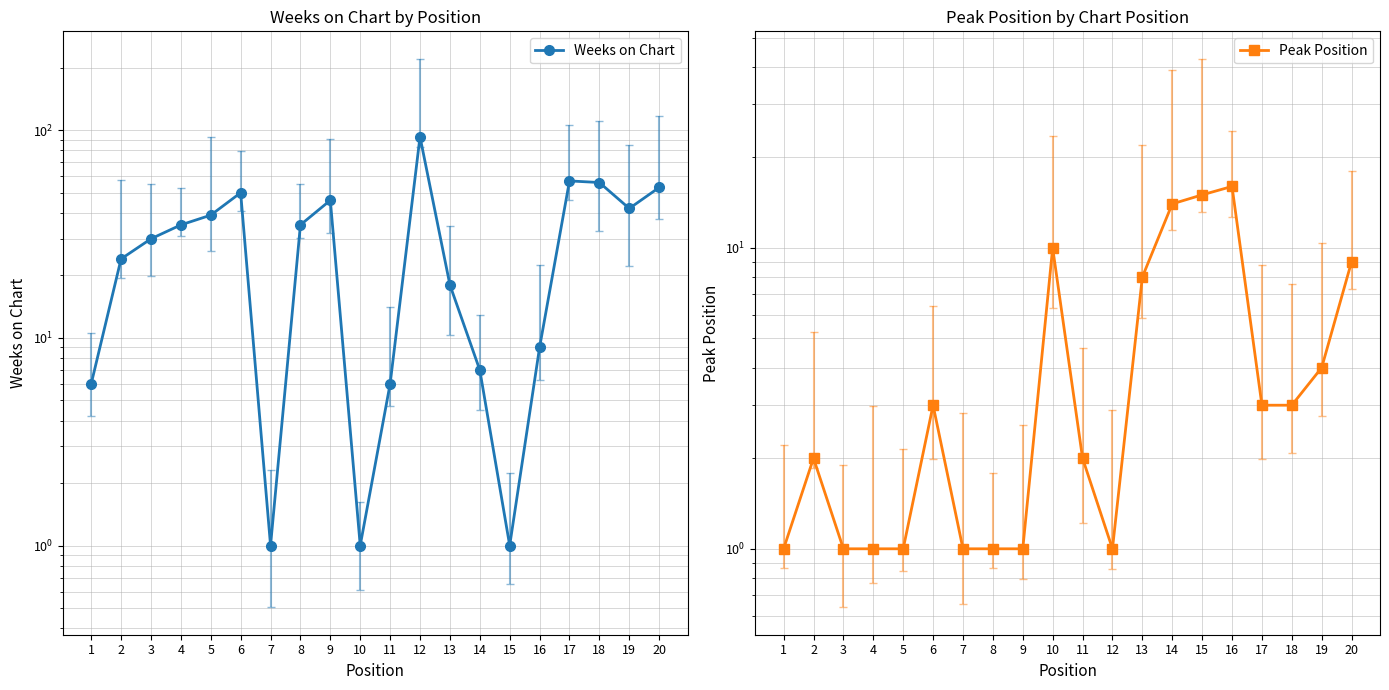

Reading right to left, list all the values displayed in this chart.

Weeks on Chart: 20=53	19=42	18=56	17=57	16=9	15=1	14=7	13=18	12=93	11=6	10=1	9=46	8=35	7=1	6=50	5=39	4=35	3=30	2=24	1=6
Peak Position: 20=9	19=4	18=3	17=3	16=16	15=15	14=14	13=8	12=1	11=2	10=10	9=1	8=1	7=1	6=3	5=1	4=1	3=1	2=2	1=1